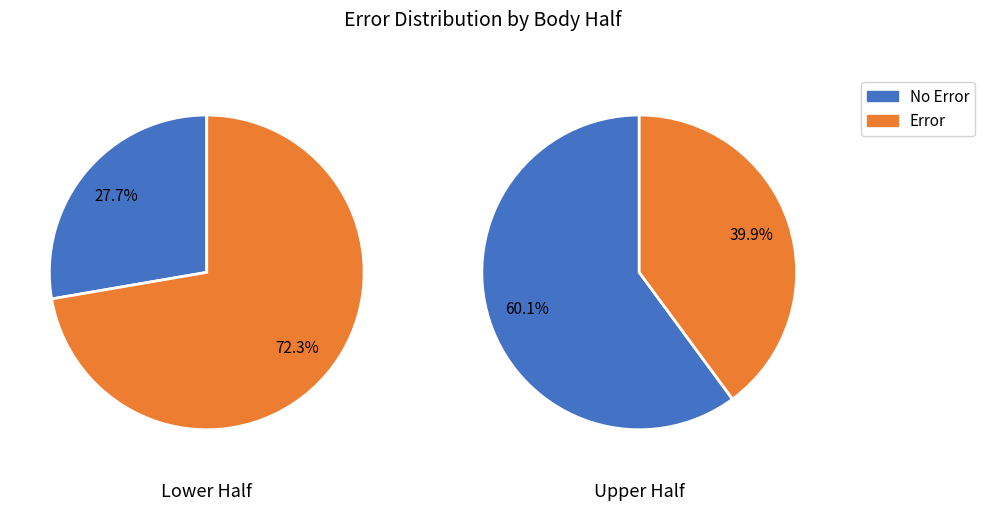

How many slices are in this pie chart?

2